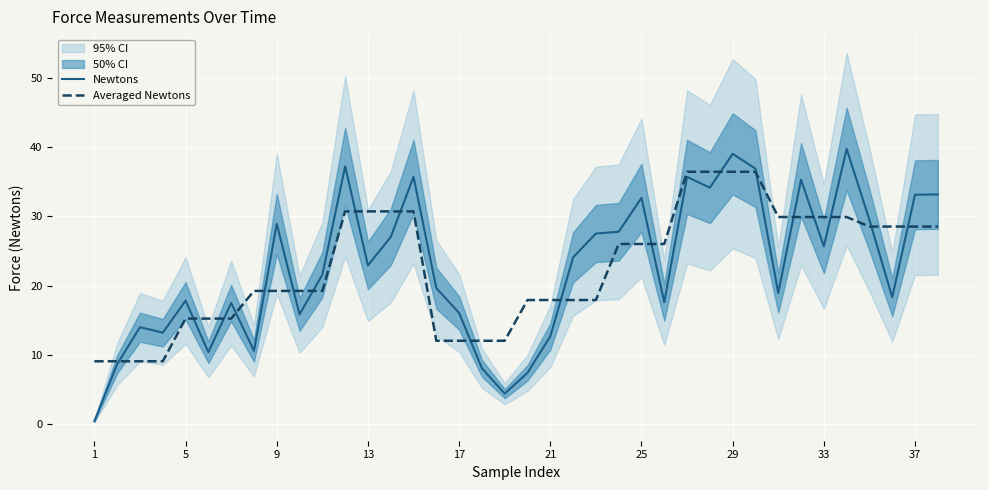

What is the highest value of the Newtons series?

39.7